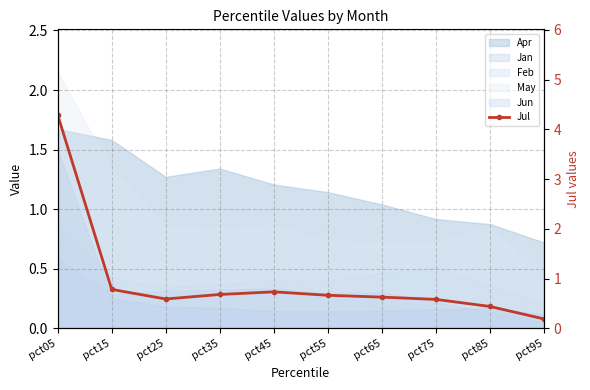

What is the average value?

1.0